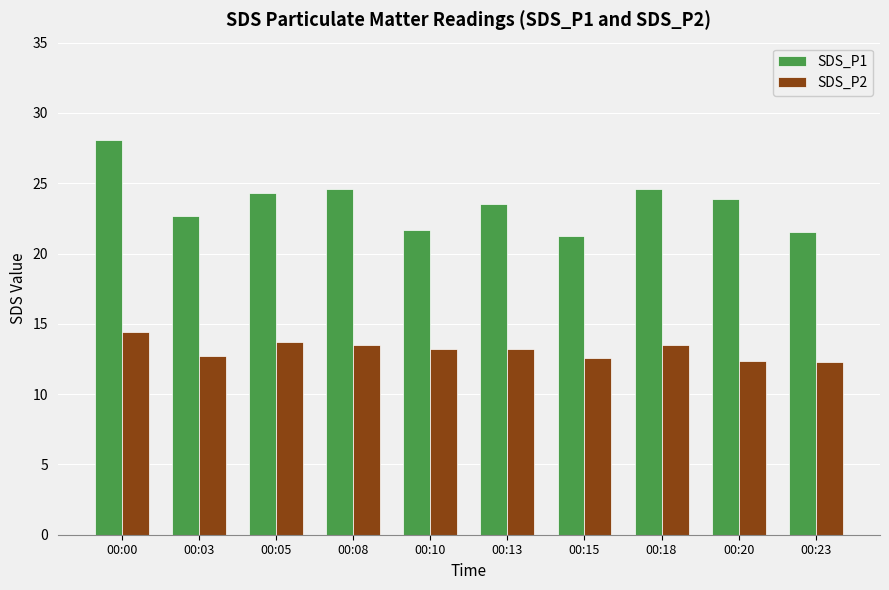

At which category does the chart reach its peak across all series?

00:00